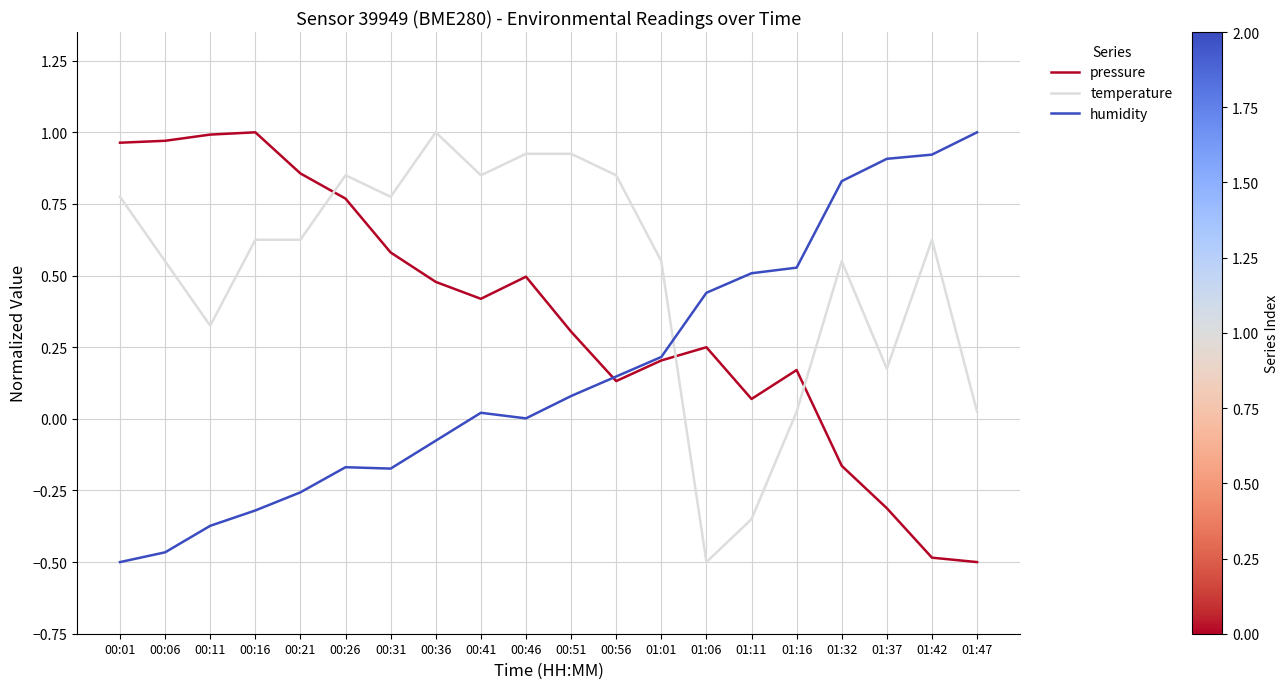

True or false: temperature has a value of 0.9 at 00:41.

True